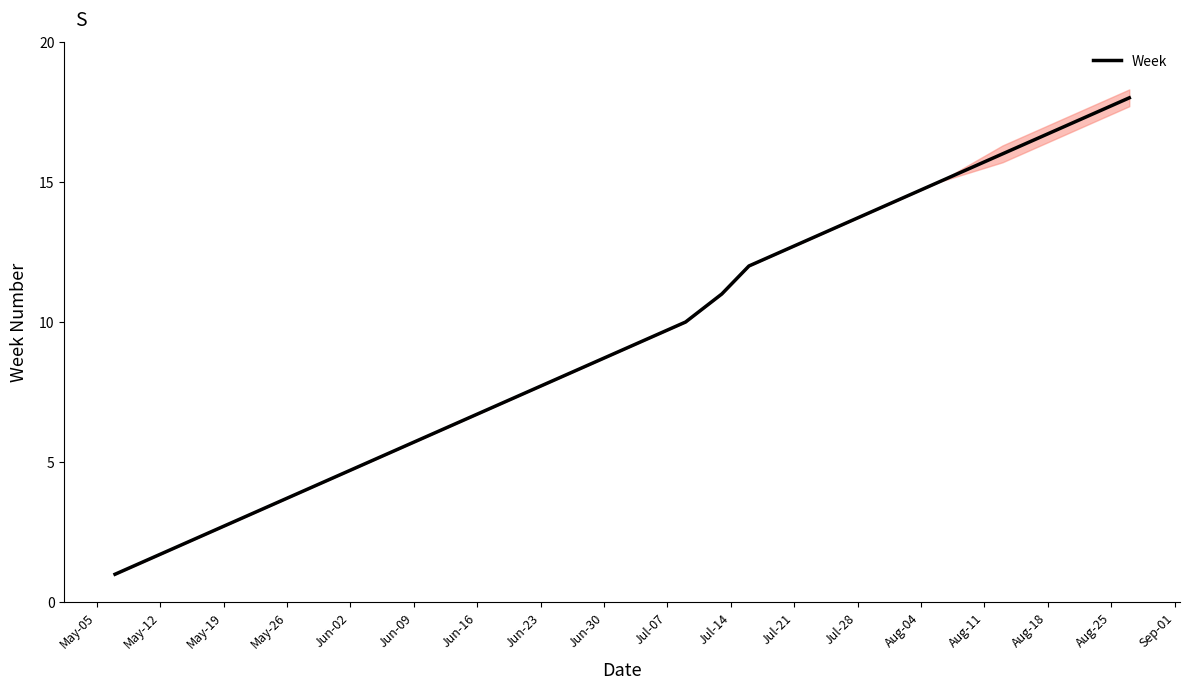

What is the highest value of the Week series?

18